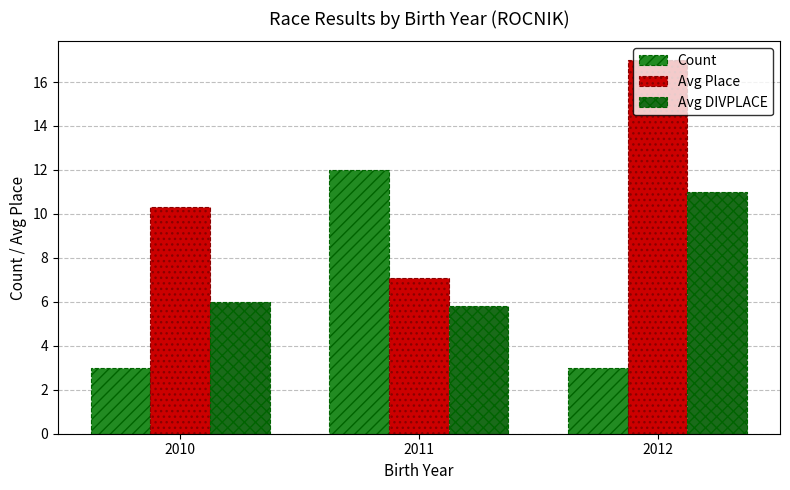

What are all the series names shown in the legend?

Count, Avg Place, Avg DIVPLACE